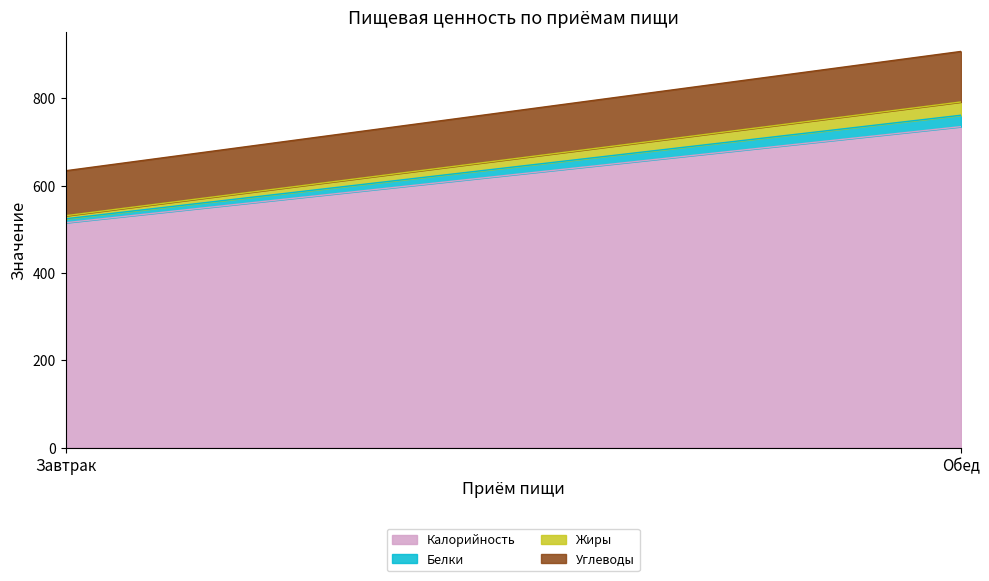

Is the value of Белки at Обед greater than the value of Калорийность at Обед?

No